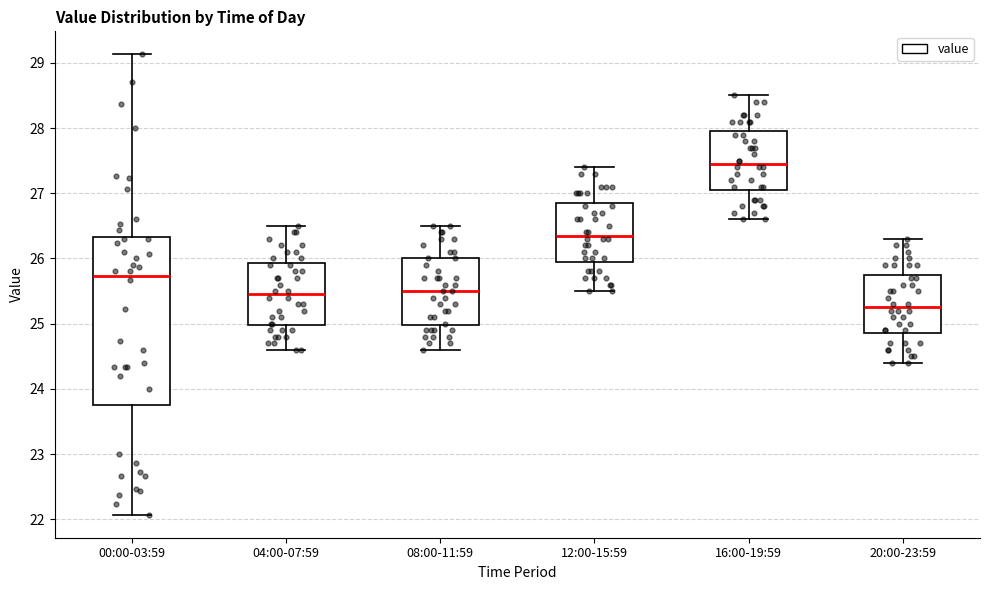

Reading left to right, transcribe this box plot: for each box, give where its median line is, the range the box spans, and where its two whiskers end, as read against the y-axis. The values are not printed on the chart, so give them approximately, as read against the axis.

00:00-03:59: median 25.7, box 23.8 to 26.3, whiskers 22.1 to 29.1
04:00-07:59: median 25.5, box 25.0 to 25.9, whiskers 24.6 to 26.5
08:00-11:59: median 25.5, box 25.0 to 26.0, whiskers 24.6 to 26.5
12:00-15:59: median 26.4, box 26.0 to 26.9, whiskers 25.5 to 27.4
16:00-19:59: median 27.5, box 27.1 to 28.0, whiskers 26.6 to 28.5
20:00-23:59: median 25.3, box 24.9 to 25.8, whiskers 24.4 to 26.3